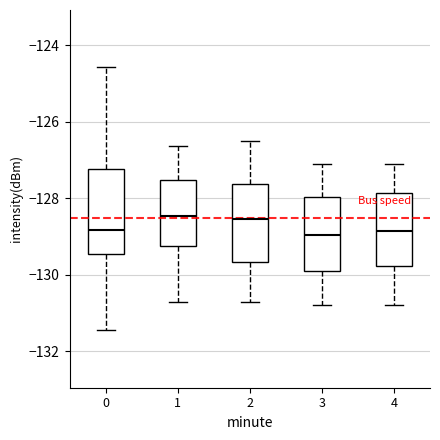

Reading left to right, read every box against the y-axis: the position of its median line, the range the box covers, and the ends of its whiskers. The values are not printed on the chart, so give them approximately, as read against the axis.

0: median -128.8, box -129.4 to -127.2, whiskers -131.4 to -124.6
1: median -128.4, box -129.2 to -127.6, whiskers -130.8 to -126.6
2: median -128.6, box -129.6 to -127.6, whiskers -130.6 to -126.4
3: median -129.0, box -129.8 to -128.0, whiskers -130.8 to -127.0
4: median -128.8, box -129.8 to -127.8, whiskers -130.8 to -127.0